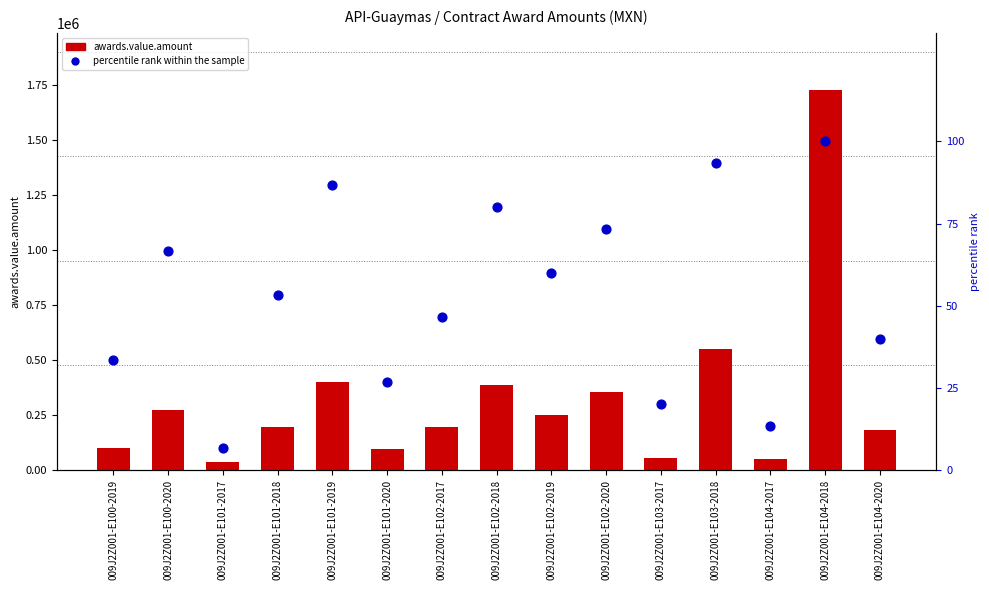

At how many categories does at least one series exceed 169096?

10